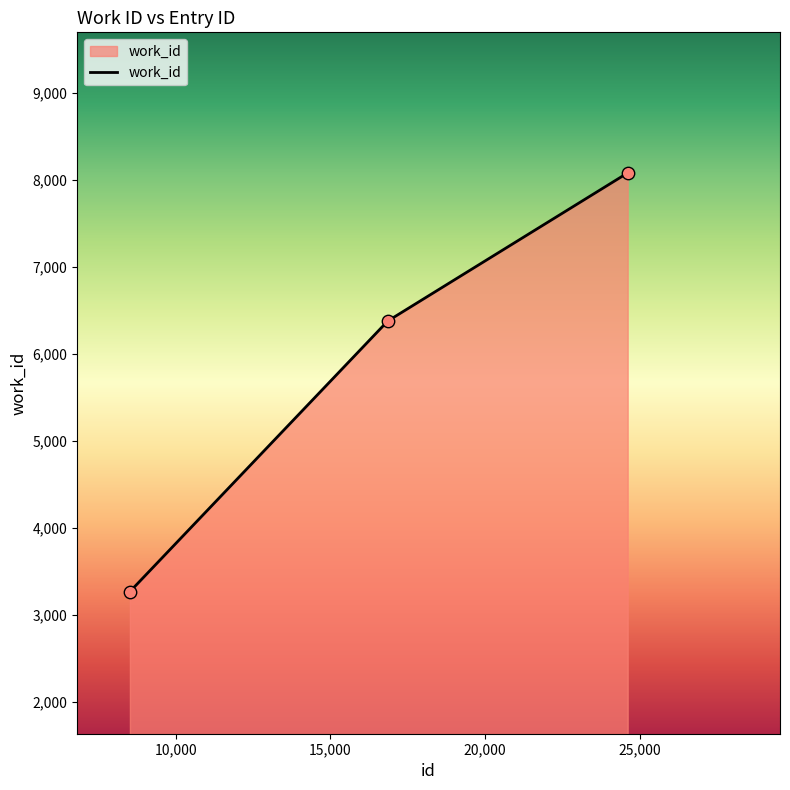

What is the difference between the maximum and minimum values?

4812